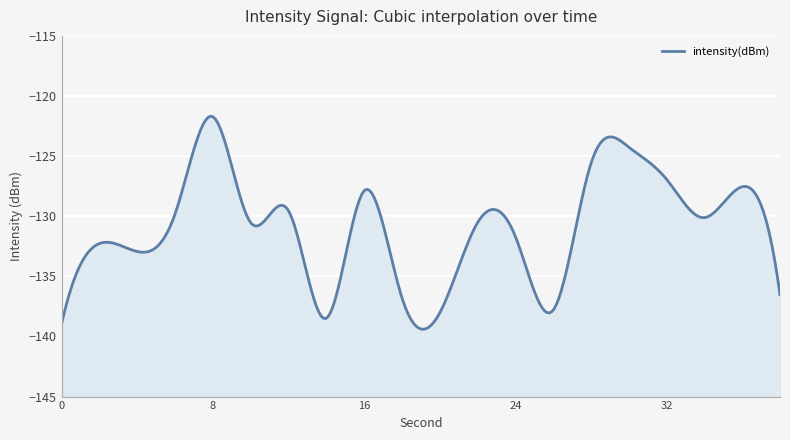

How many interior local valleys (lower than both neighbors) does the data have?

6